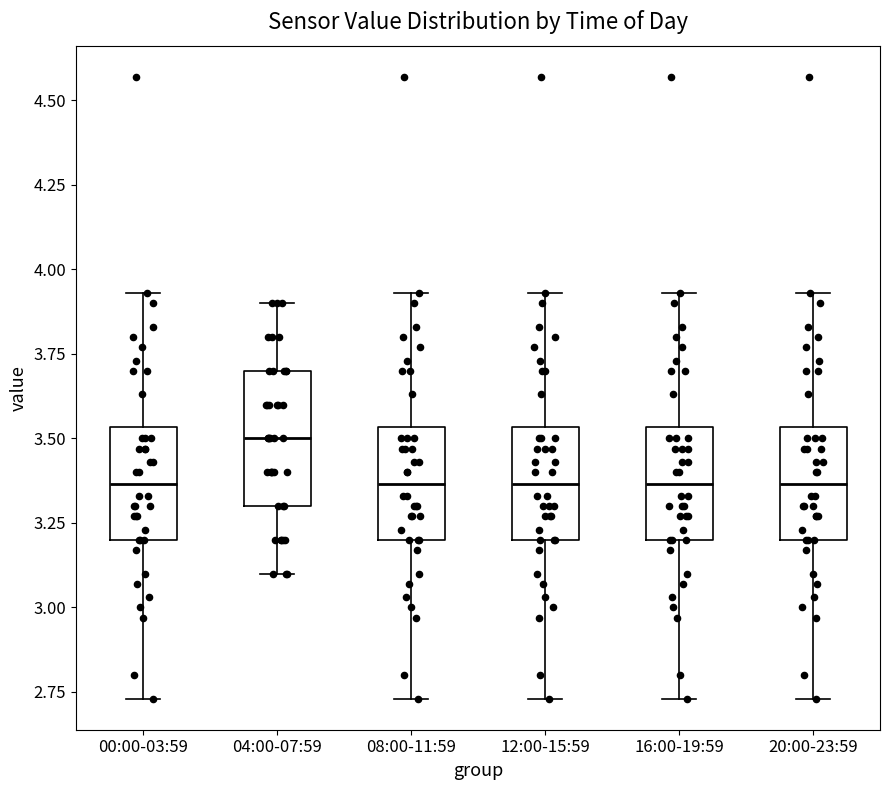

Reading left to right, read every box against the y-axis: the position of its median line, the range the box covers, and the ends of its whiskers. The values are not printed on the chart, so give them approximately, as read against the axis.

00:00-03:59: median 3.35, box 3.20 to 3.55, whiskers 2.75 to 3.95
04:00-07:59: median 3.50, box 3.30 to 3.70, whiskers 3.10 to 3.90
08:00-11:59: median 3.35, box 3.20 to 3.55, whiskers 2.75 to 3.95
12:00-15:59: median 3.35, box 3.20 to 3.55, whiskers 2.75 to 3.95
16:00-19:59: median 3.35, box 3.20 to 3.55, whiskers 2.75 to 3.95
20:00-23:59: median 3.35, box 3.20 to 3.55, whiskers 2.75 to 3.95